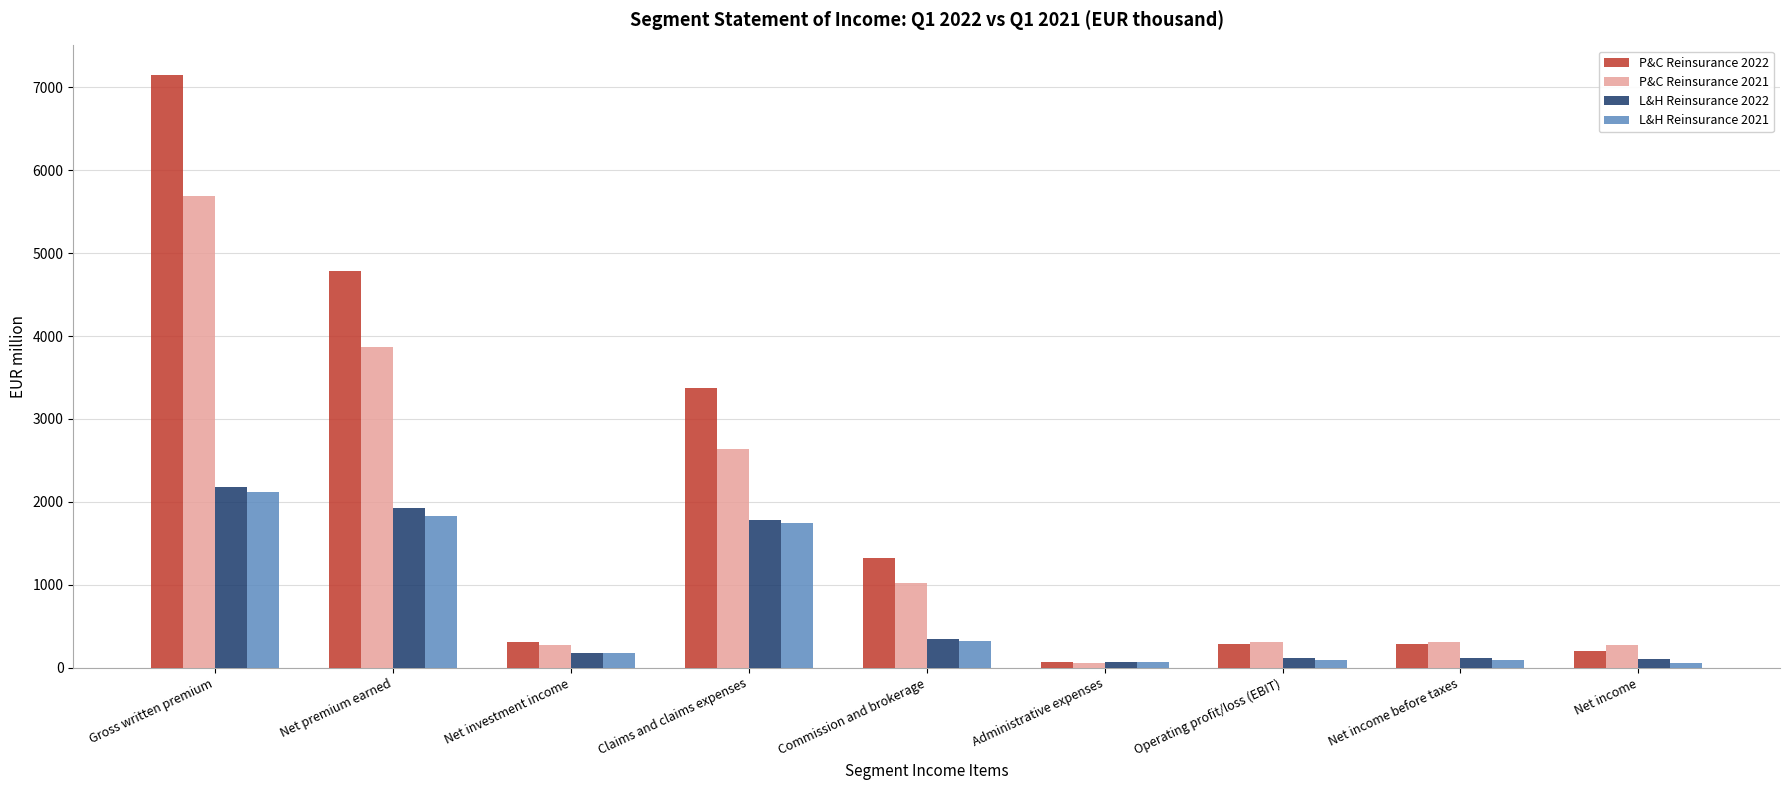

Read the P&C Reinsurance 2022 value at Operating profit/loss (EBIT).

283.7